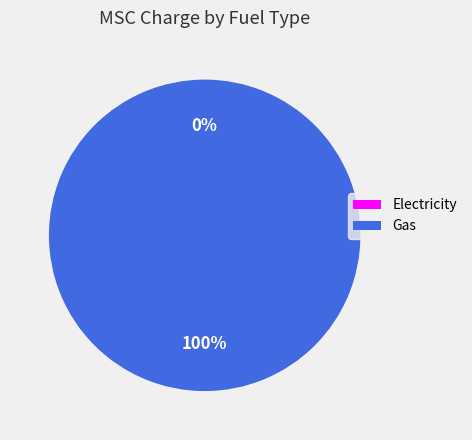

What percentage do Gas and Electricity together represent?

100.0%